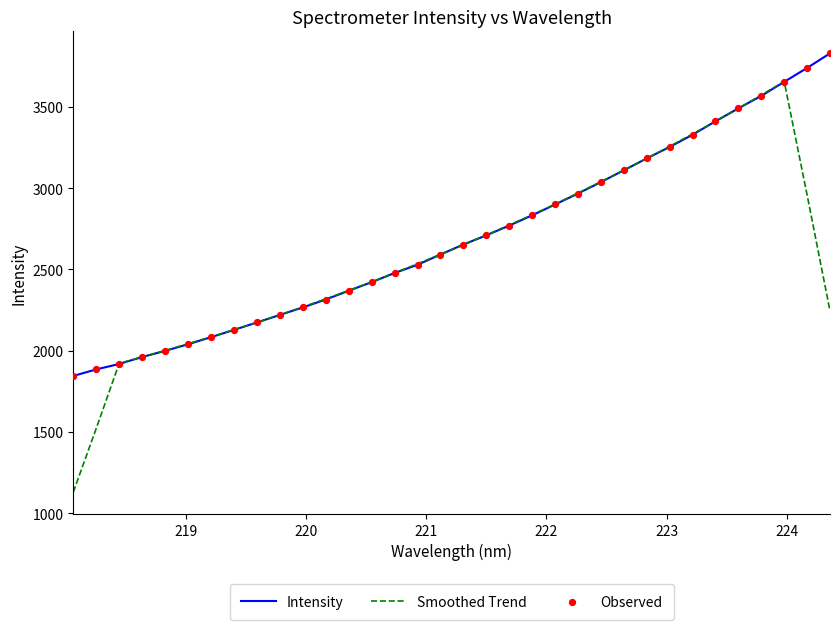

What is the greatest value displayed?

3829.8